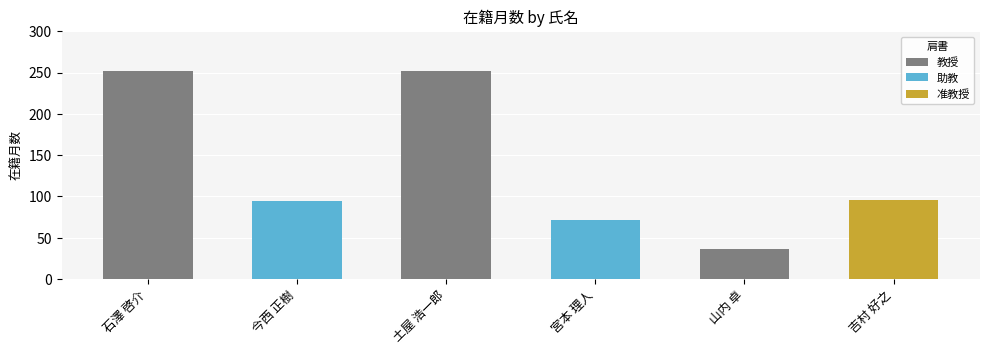

Are the bars horizontal?

No